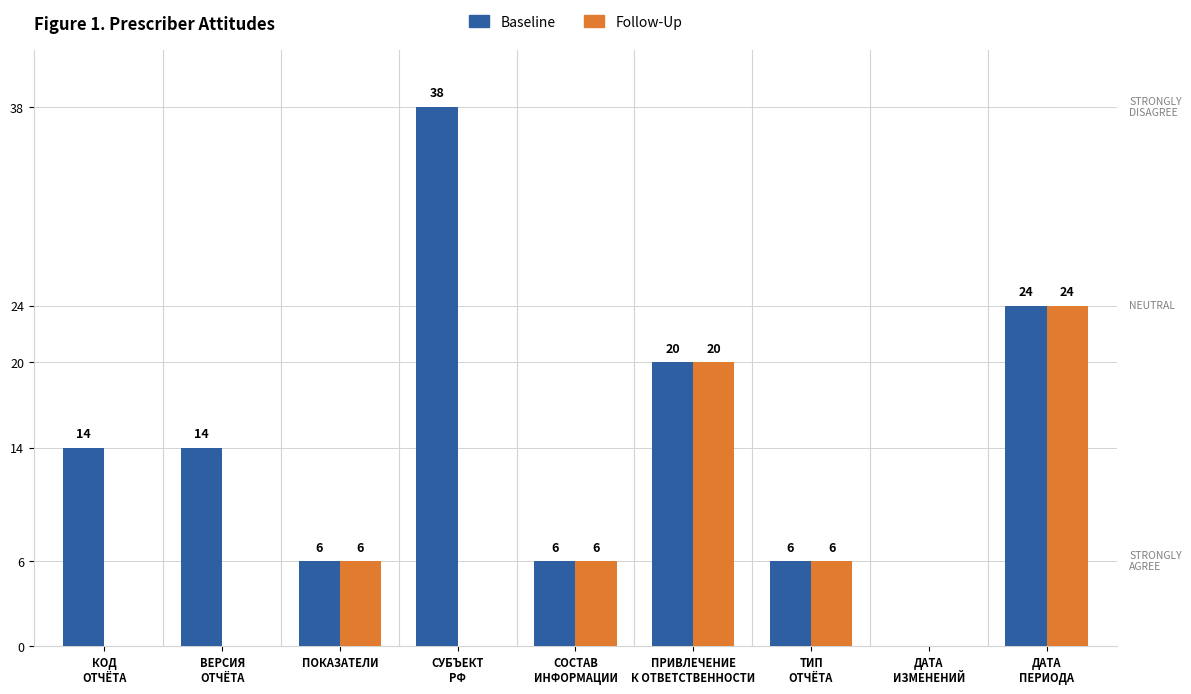

Where is Baseline nearest to the value 19?

ПРИВЛЕЧЕНИЕ
К ОТВЕТСТВЕННОСТИ